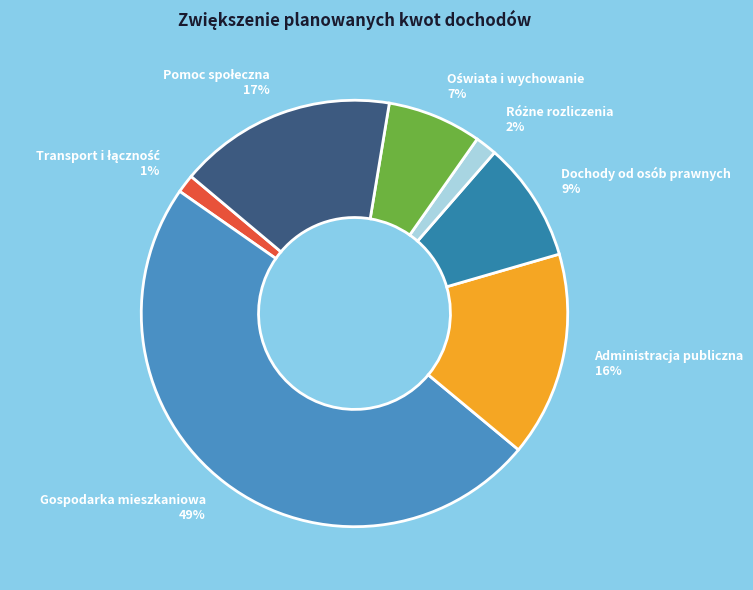

Is it true that Administracja publiczna is 27% of the pie?

False